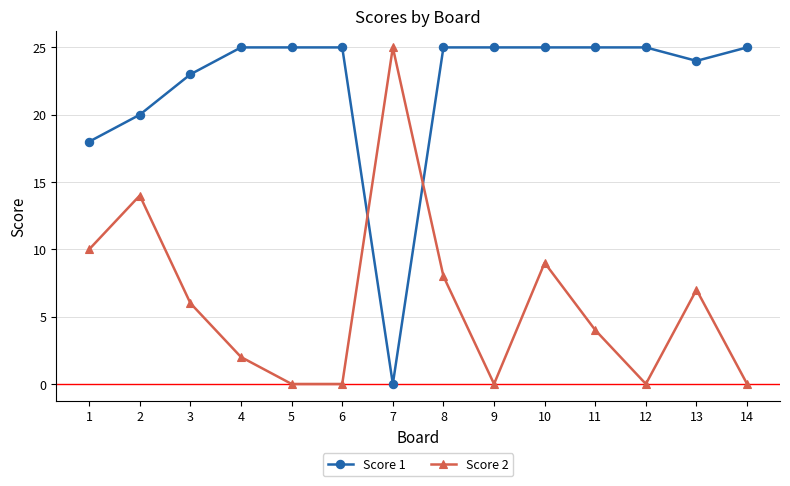

How many interior local peaks does the Score 2 series have?

4